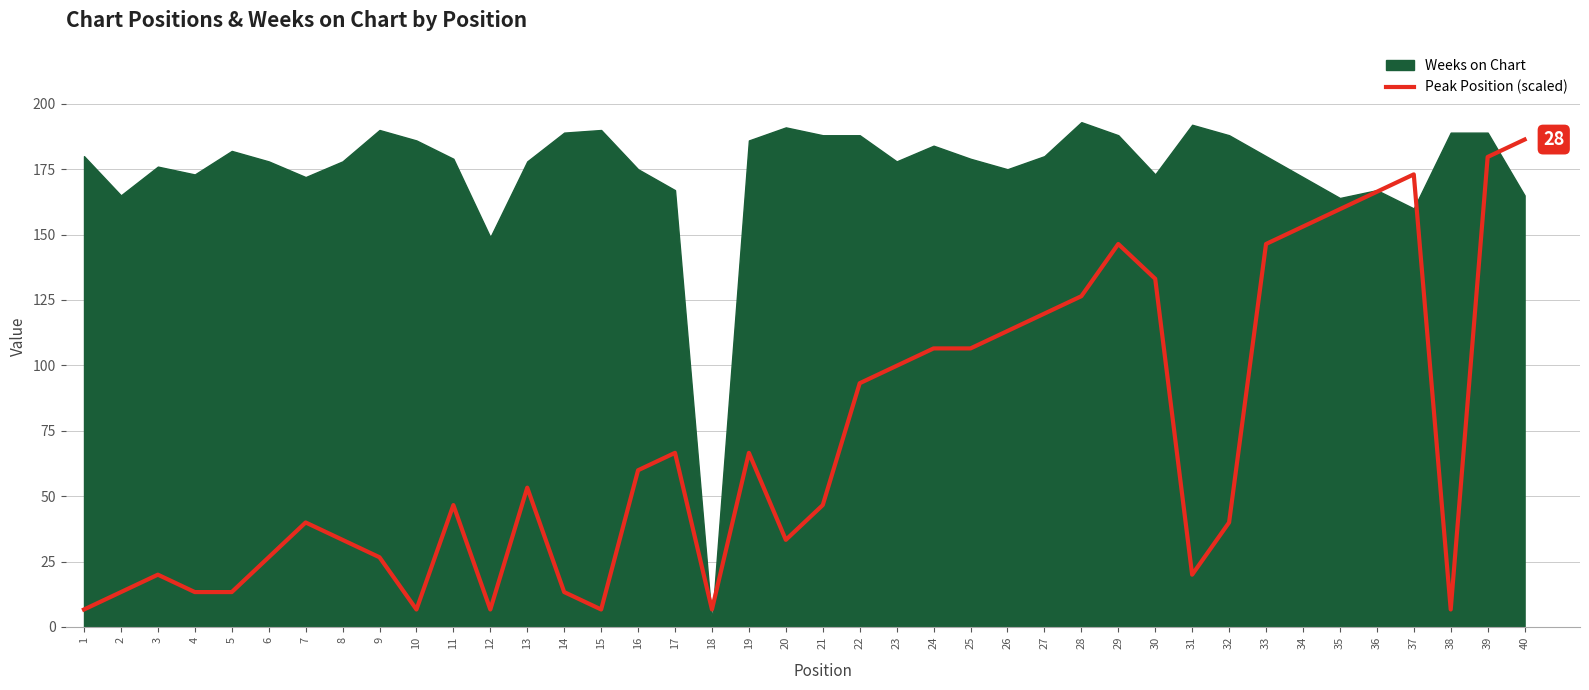

Does the chart display data point markers on the line(s)?

No